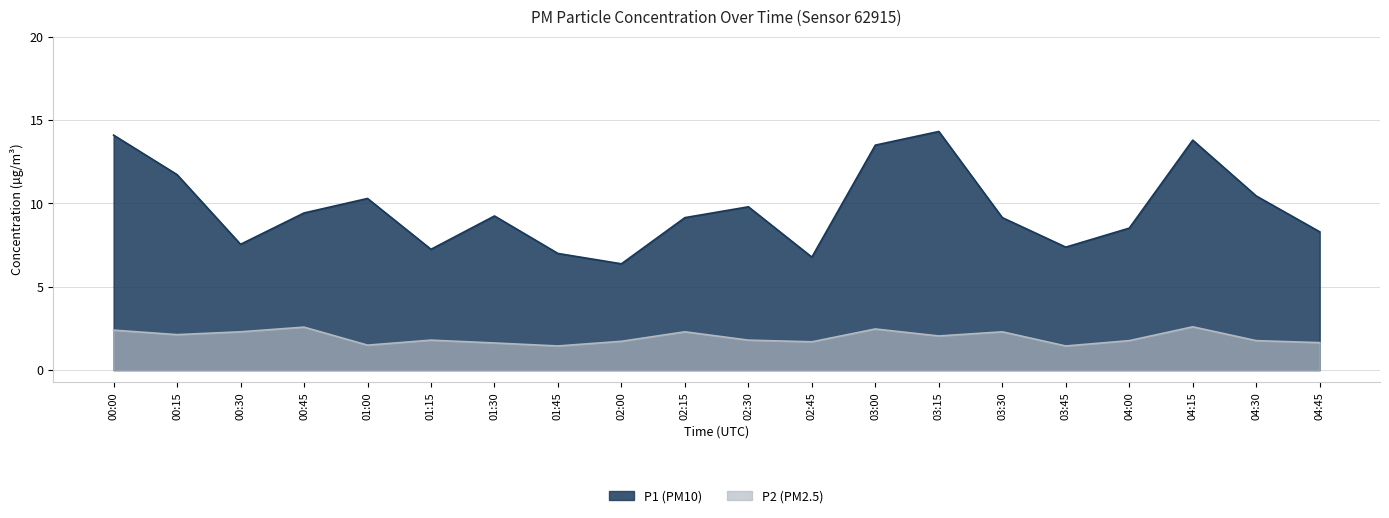

What is the difference between the second highest and second lowest values in the P1 series?

7.3